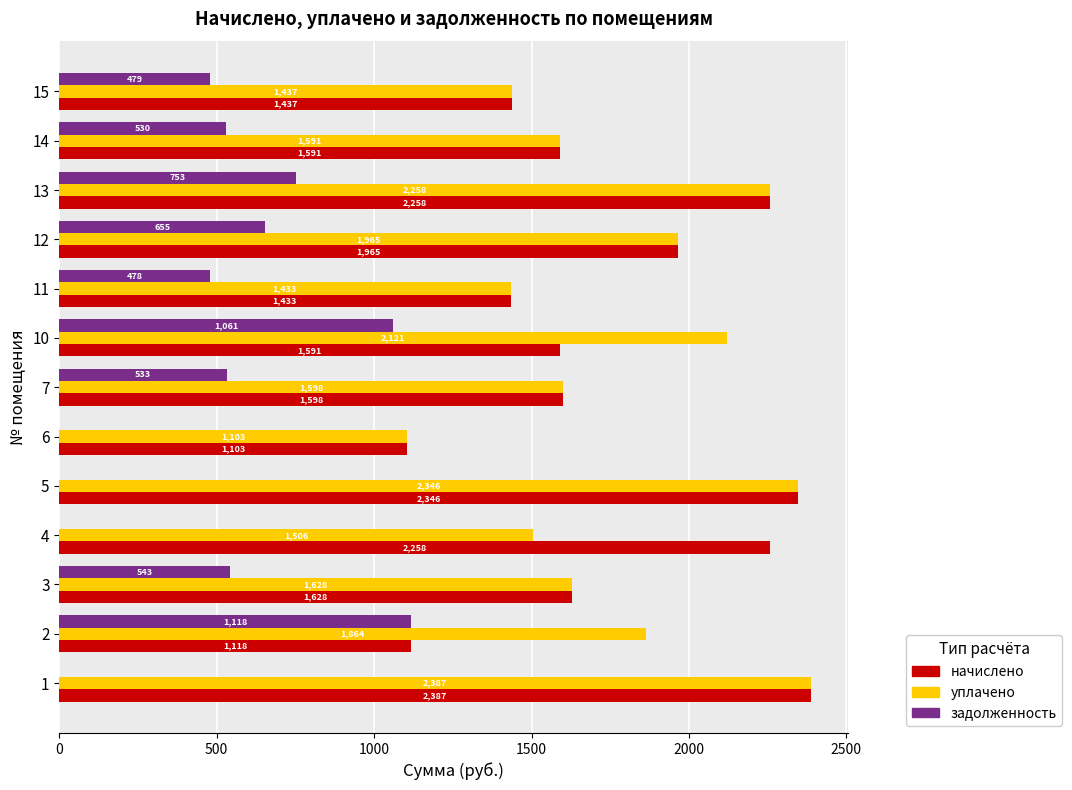

What is the maximum value shown in the chart?

2386.6